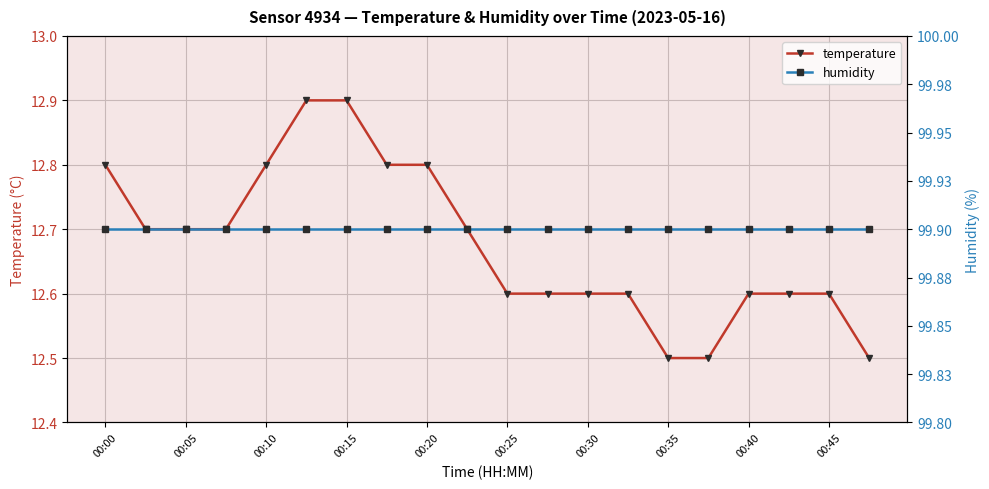

What is the minimum value for temperature?

12.5